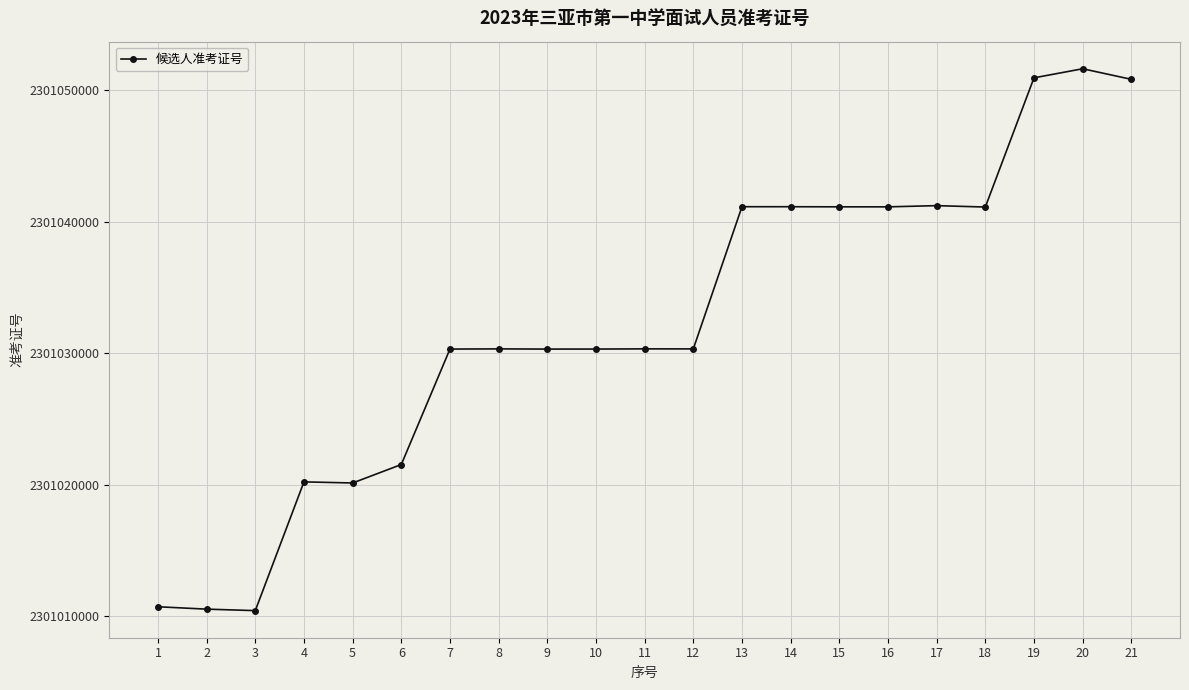

What is the difference between the values at 4 and 1?

9497